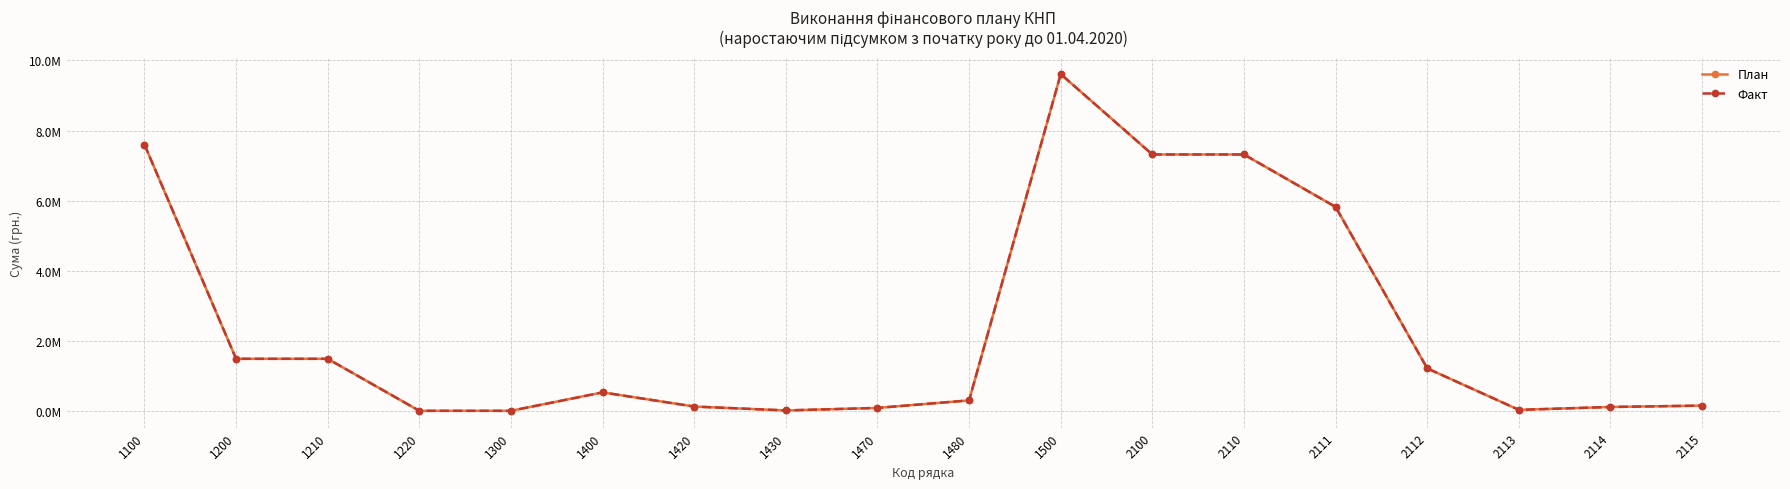

In План, how many points are higher than both neighbors (excluding endpoints)?

2